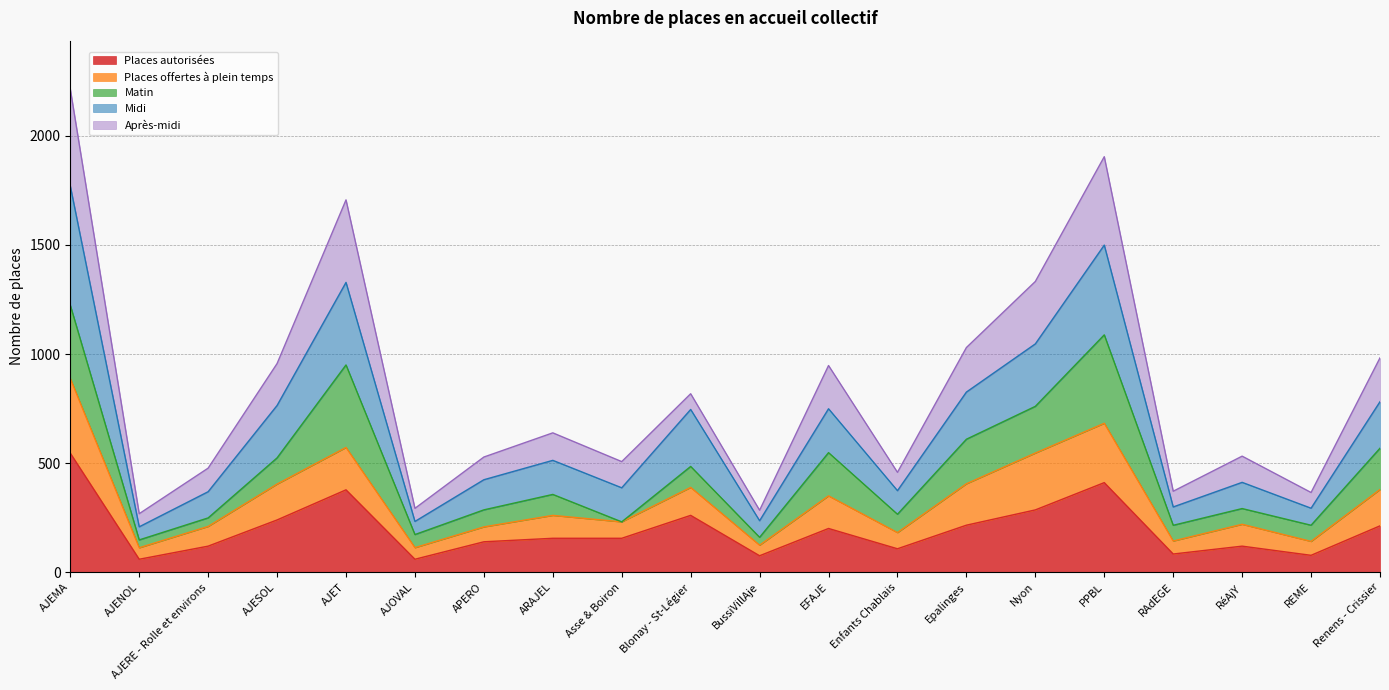

True or false: Places autorisées and Midi cross at least once.

False